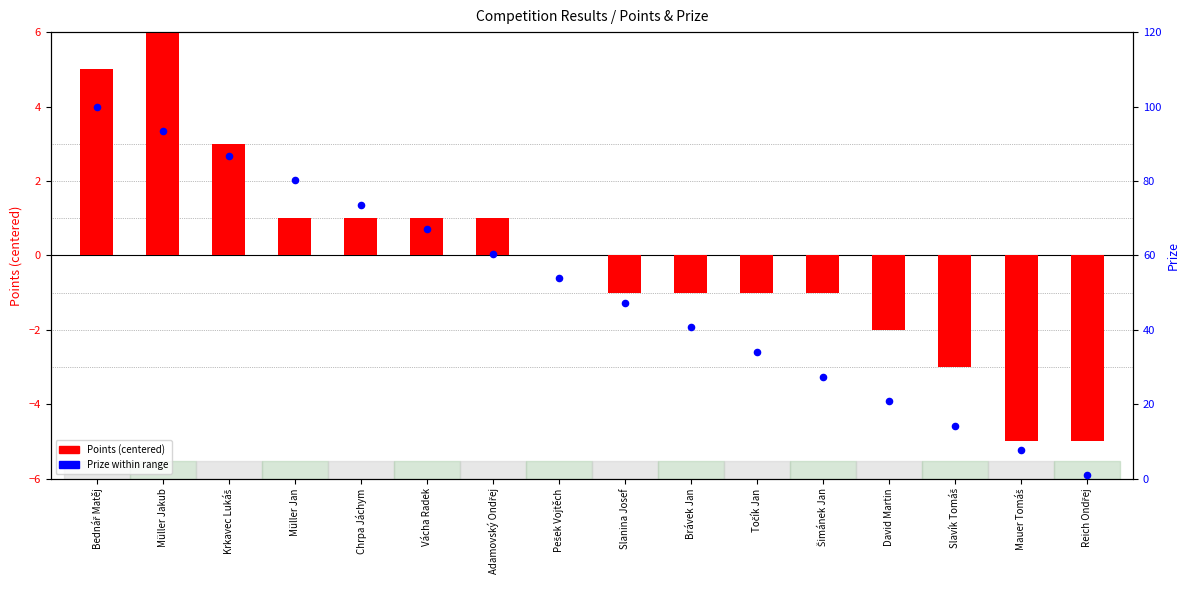

What are all the series names shown in the legend?

Points (centered), Prize